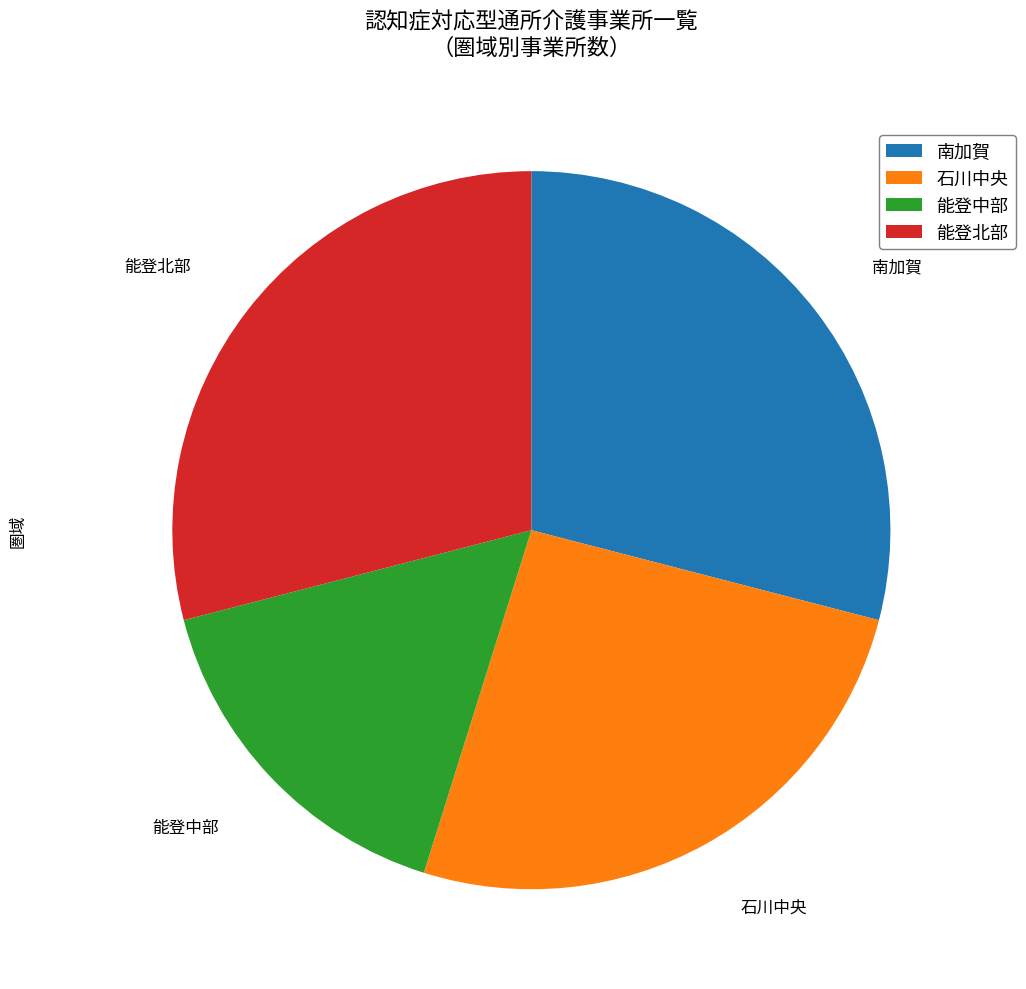

What is the smallest slice in the pie chart?

能登中部